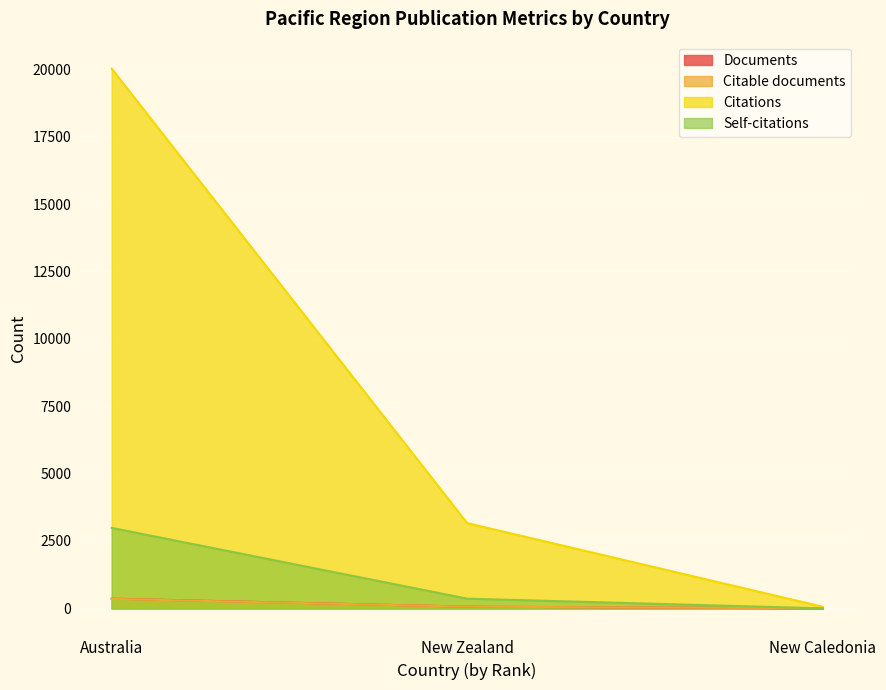

At which label is Documents closest to 180?

New Zealand